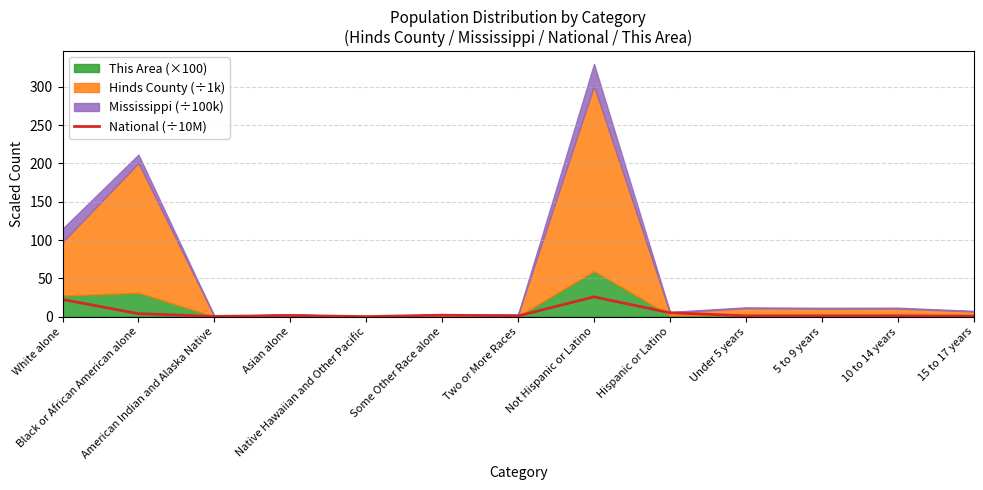

What is the label of the 6th point from the right?

Not Hispanic or Latino